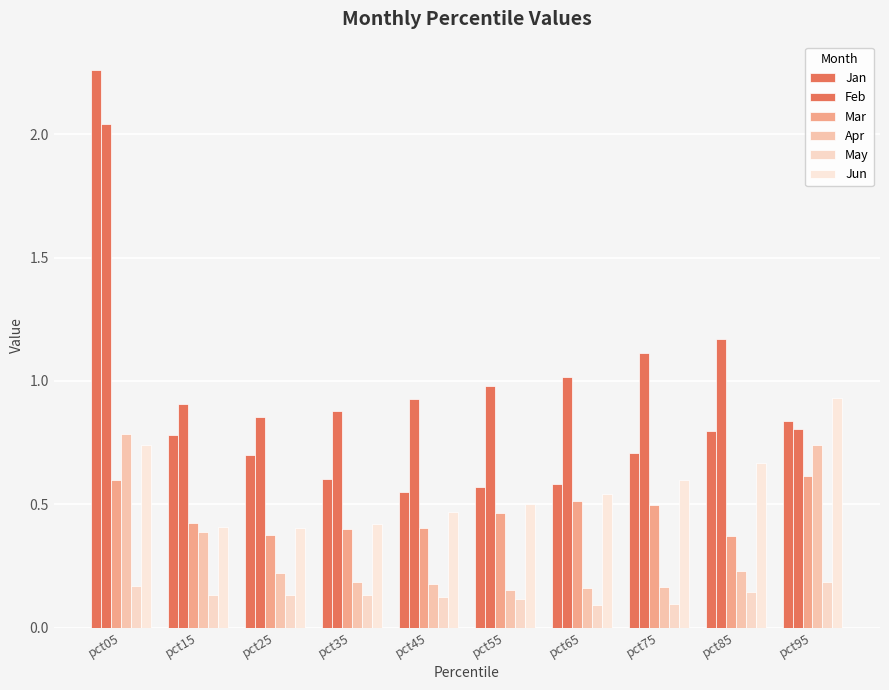

Reading left to right, list all the values displayed in this chart.

Jan: pct05=2.3	pct15=0.8	pct25=0.7	pct35=0.6	pct45=0.5	pct55=0.6	pct65=0.6	pct75=0.7	pct85=0.8	pct95=0.8
Feb: pct05=2.0	pct15=0.9	pct25=0.9	pct35=0.9	pct45=0.9	pct55=1.0	pct65=1.0	pct75=1.1	pct85=1.2	pct95=0.8
Mar: pct05=0.6	pct15=0.4	pct25=0.4	pct35=0.4	pct45=0.4	pct55=0.5	pct65=0.5	pct75=0.5	pct85=0.4	pct95=0.6
Apr: pct05=0.8	pct15=0.4	pct25=0.2	pct35=0.2	pct45=0.2	pct55=0.2	pct65=0.2	pct75=0.2	pct85=0.2	pct95=0.7
May: pct05=0.2	pct15=0.1	pct25=0.1	pct35=0.1	pct45=0.1	pct55=0.1	pct65=0.1	pct75=0.1	pct85=0.1	pct95=0.2
Jun: pct05=0.7	pct15=0.4	pct25=0.4	pct35=0.4	pct45=0.5	pct55=0.5	pct65=0.5	pct75=0.6	pct85=0.7	pct95=0.9